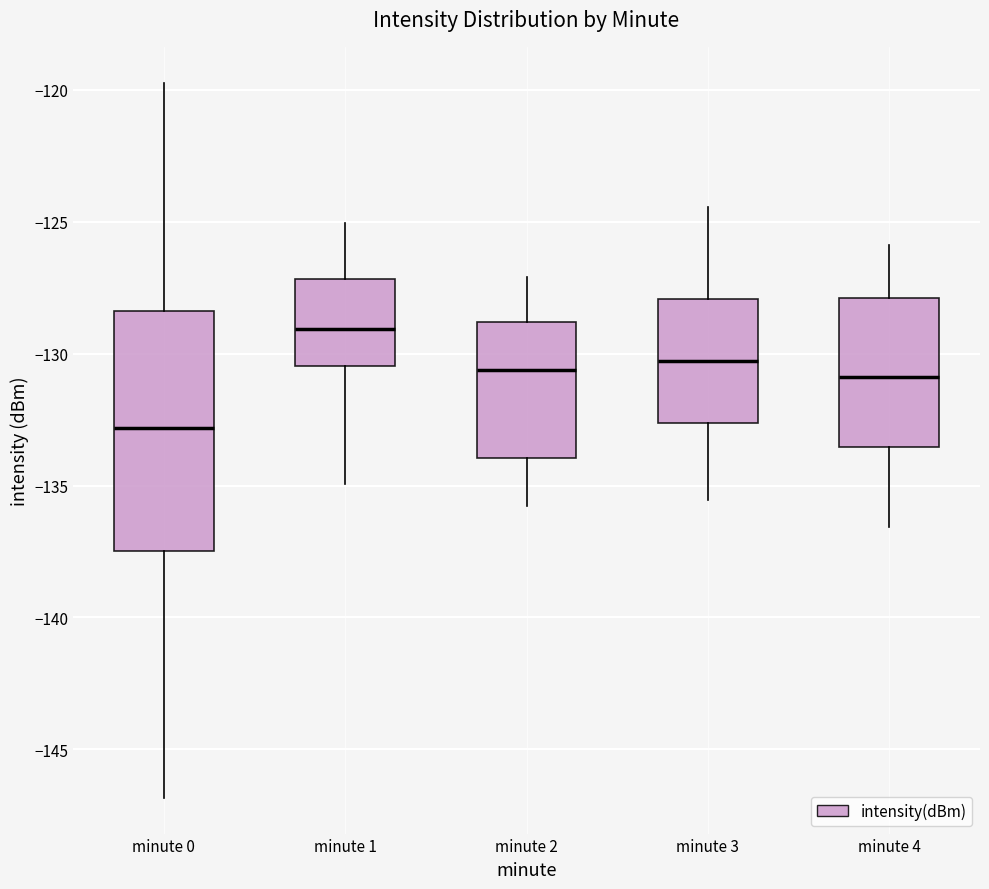

Where does the lower whisker of the box for minute 3 end on the y-axis? The values are not printed on the chart, so give them approximately, as read against the axis.

-135.5